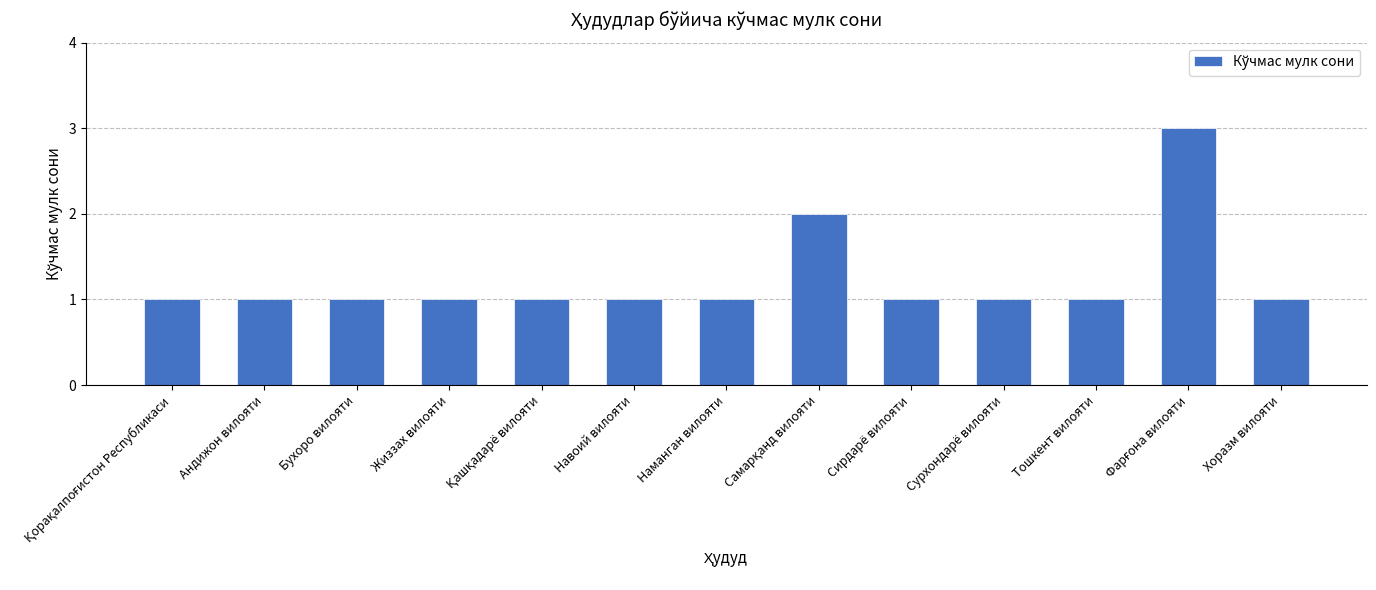

What is the sum of all values?

16